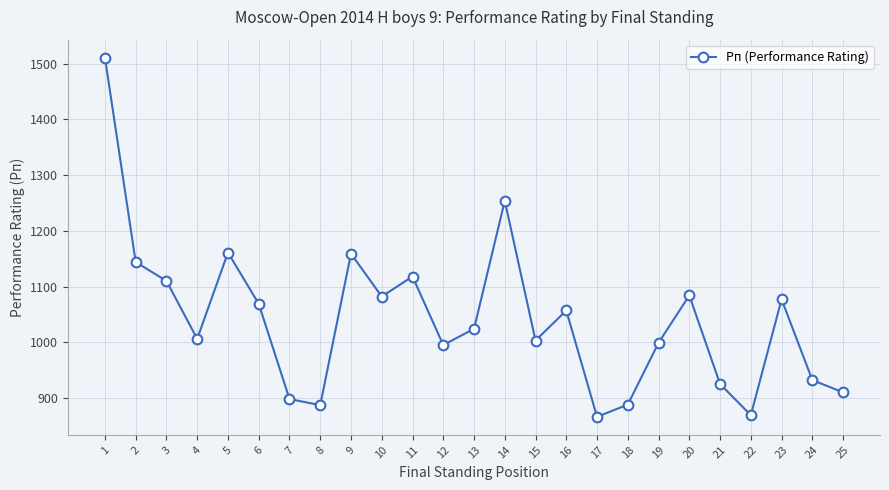

Is it true that the value at 9 is 1159?

True